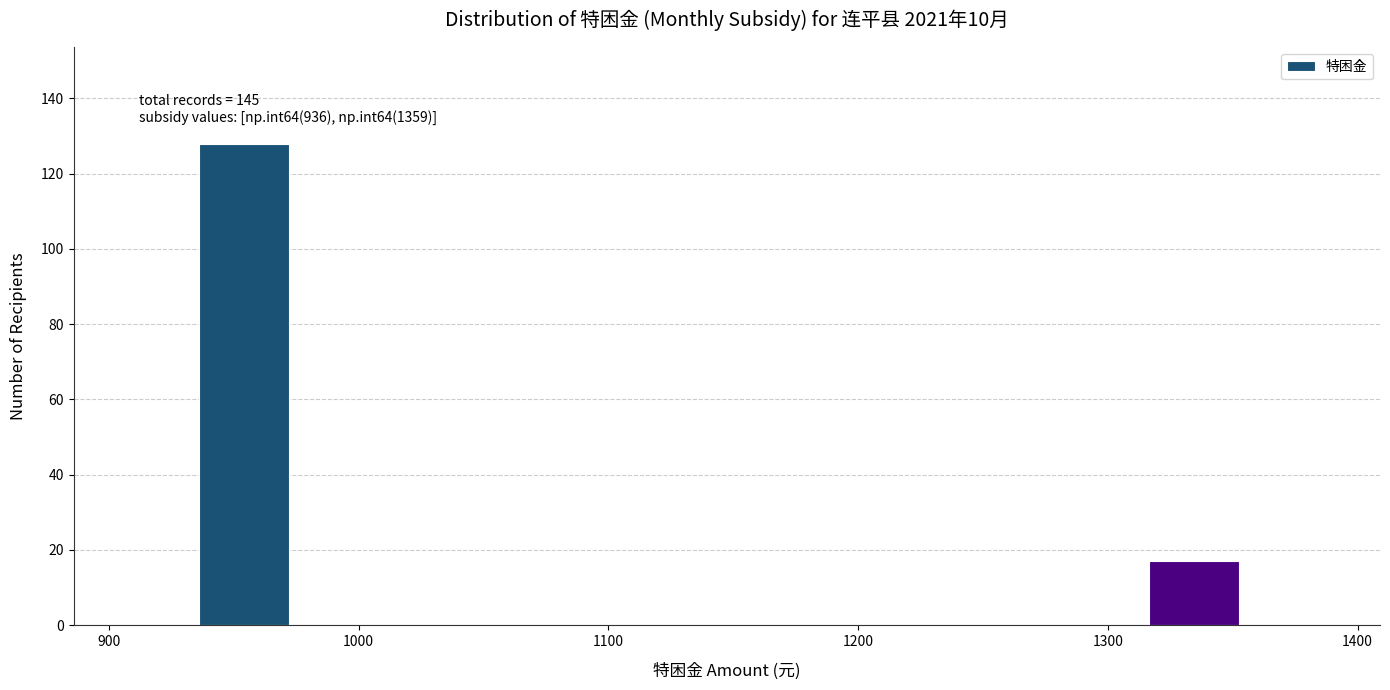

Over which range of the x-axis is the bar tallest?

940 to 980